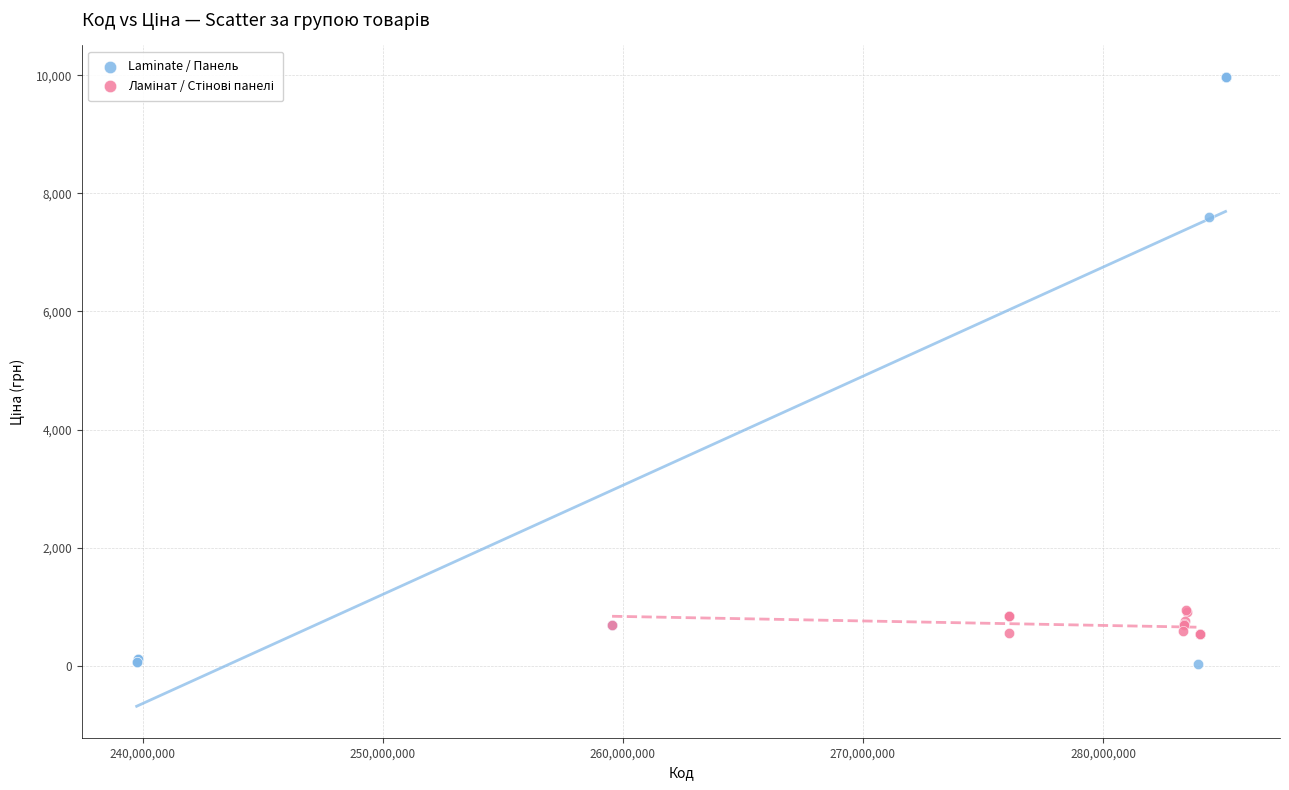

Which series contains the highest Y value?

Laminate / Панель